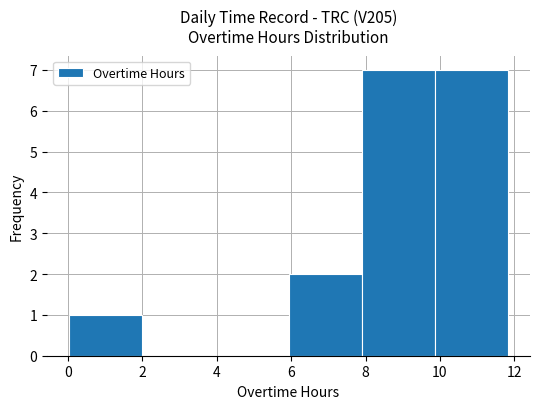

Reading left to right, list every bar in this chart as the range it spans on the x-axis followed by its height. Neither the bar edges nor the heights are printed on the chart, so give them approximately, as read against the axes.

0.0 to 2.0: 1
2.0 to 4.0: 0
4.0 to 6.0: 0
6.0 to 7.8: 2
7.8 to 9.8: 7
9.8 to 11.8: 7